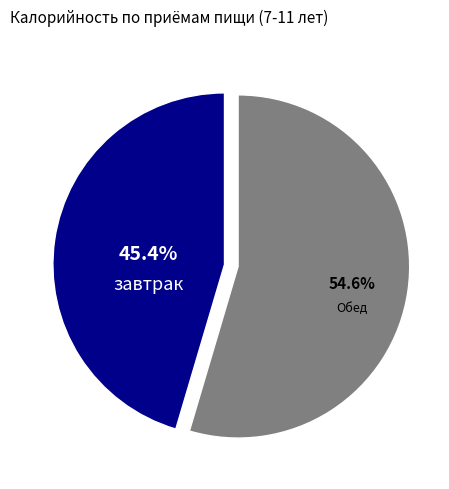

Does any single category account for the majority?

Yes